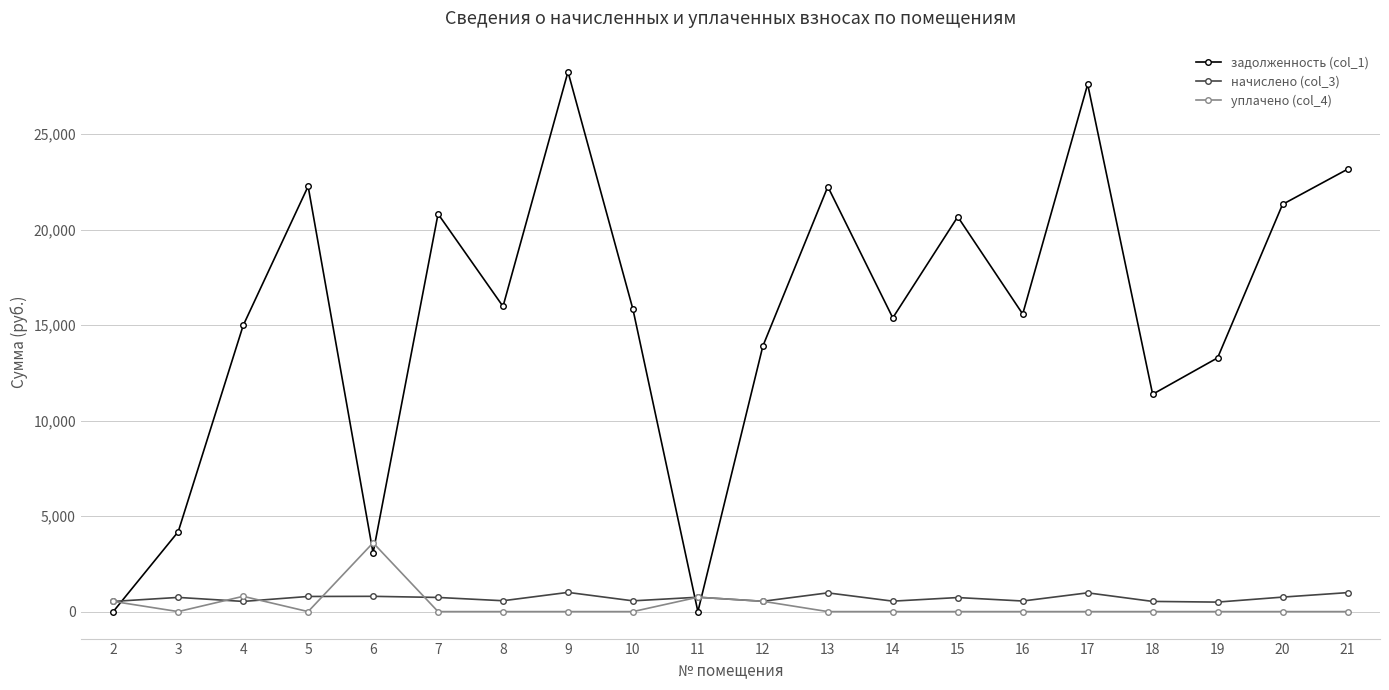

How many lines are shown in the chart?

3